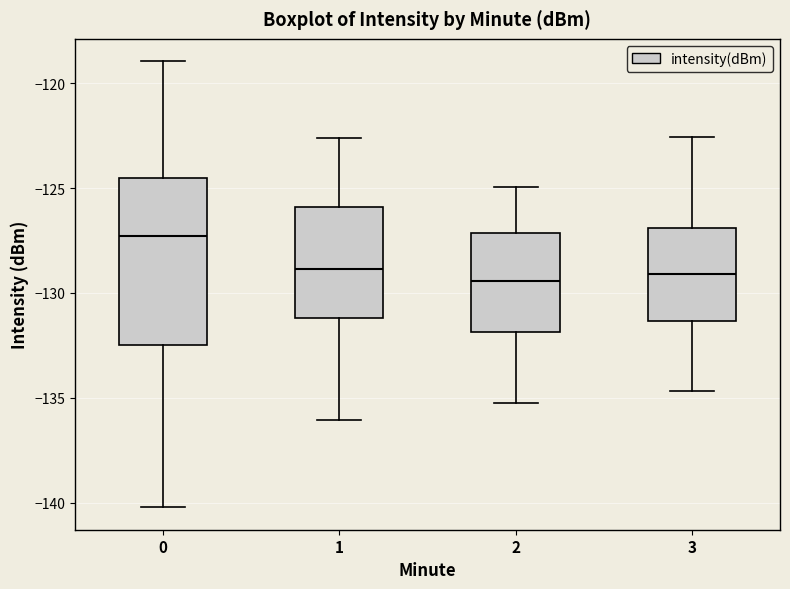

Where does the lower whisker of the box at x = 0 end on the y-axis? The values are not printed on the chart, so give them approximately, as read against the axis.

-140.0